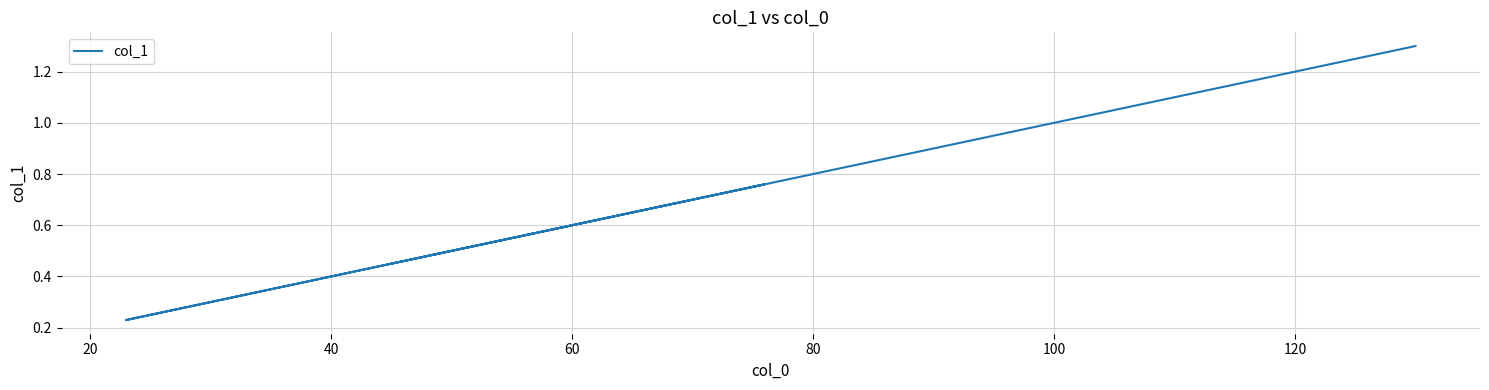

How many lines are shown in the chart?

1